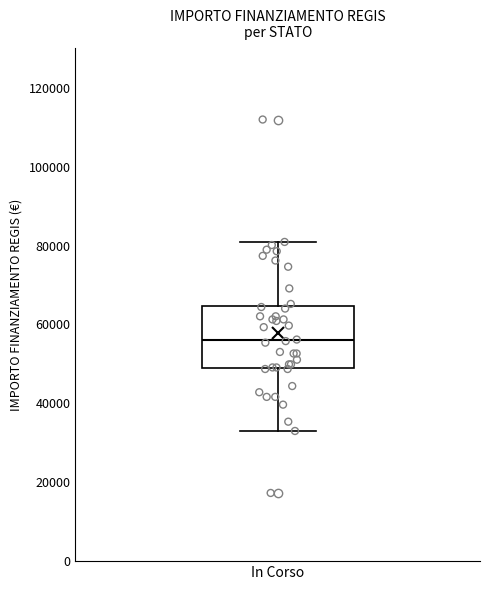

Where does the median line of the box for In Corso sit on the y-axis? The values are not printed on the chart, so give them approximately, as read against the axis.

56000